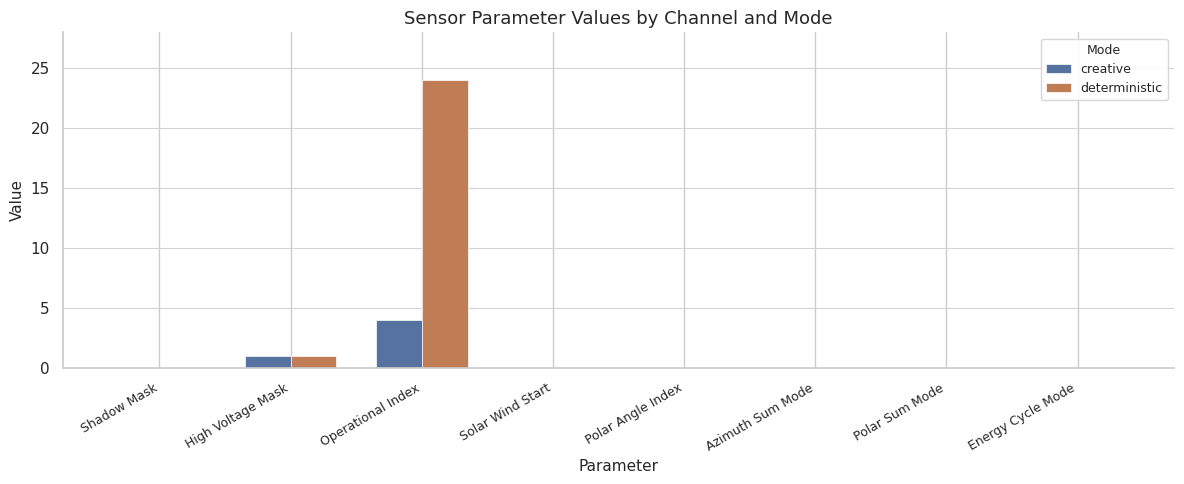

How many categories are shown in the chart?

8